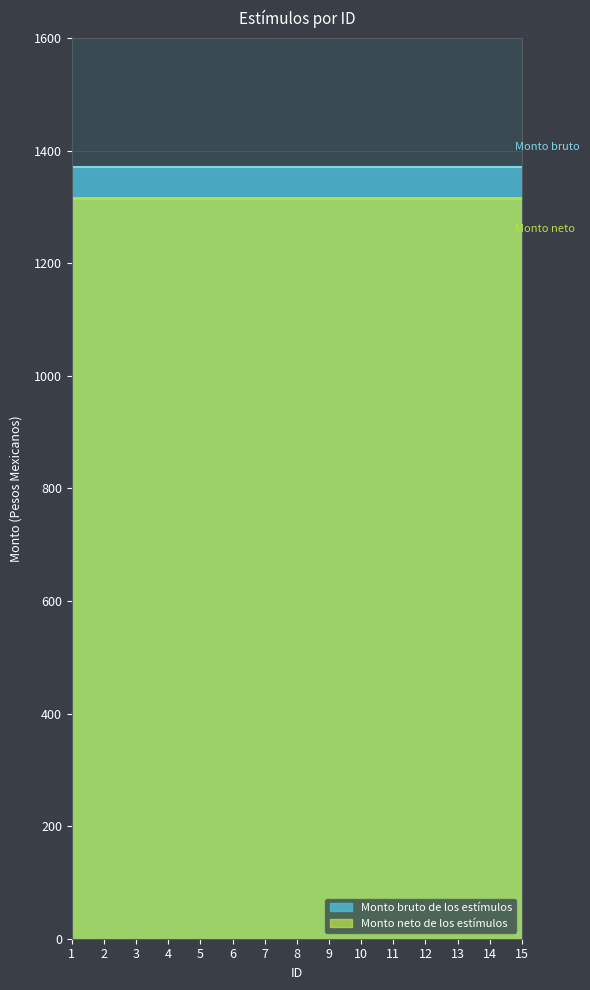

How many series are shown in this chart?

2